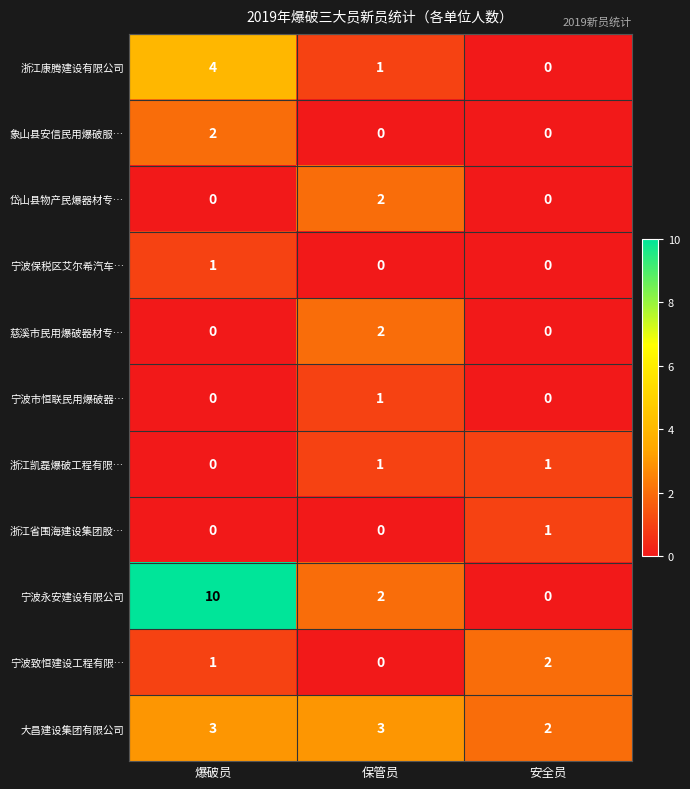

Where is 宁波致恒建设工程有限… nearest to the value 1?

爆破员